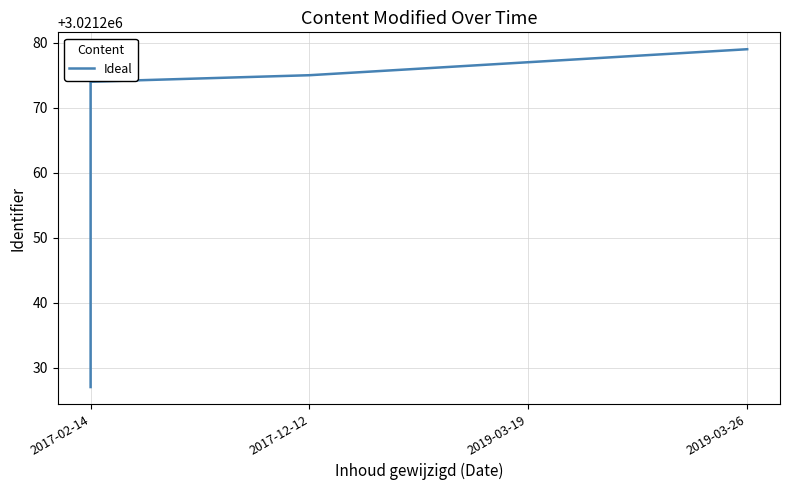

What is the maximum value shown in the chart?

3021279